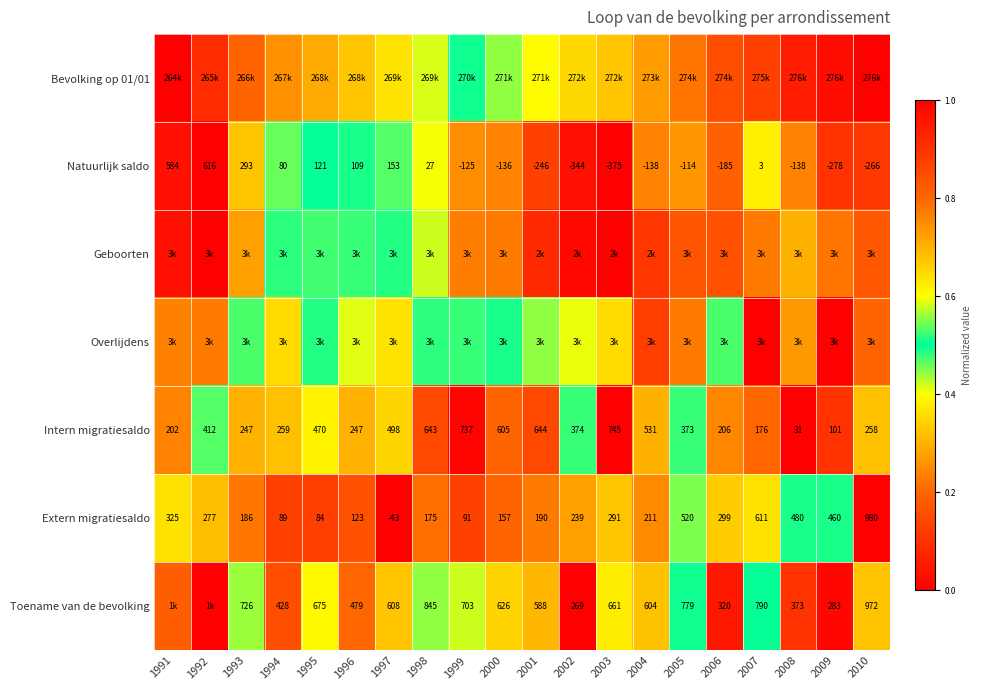

How many data points in Extern migratiesaldo are less than 239?

10